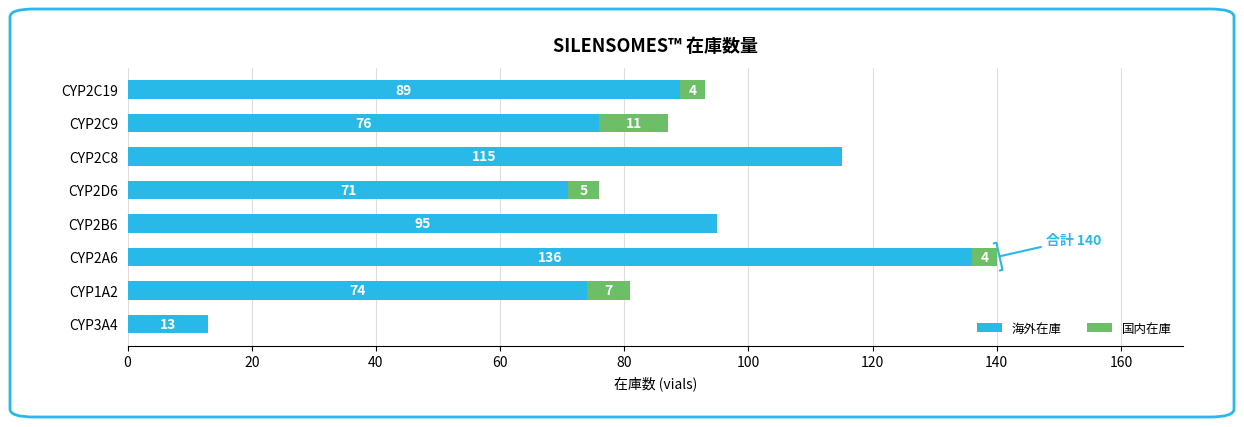

Is it true that 海外在庫 equals 142 at CYP2C19?

False